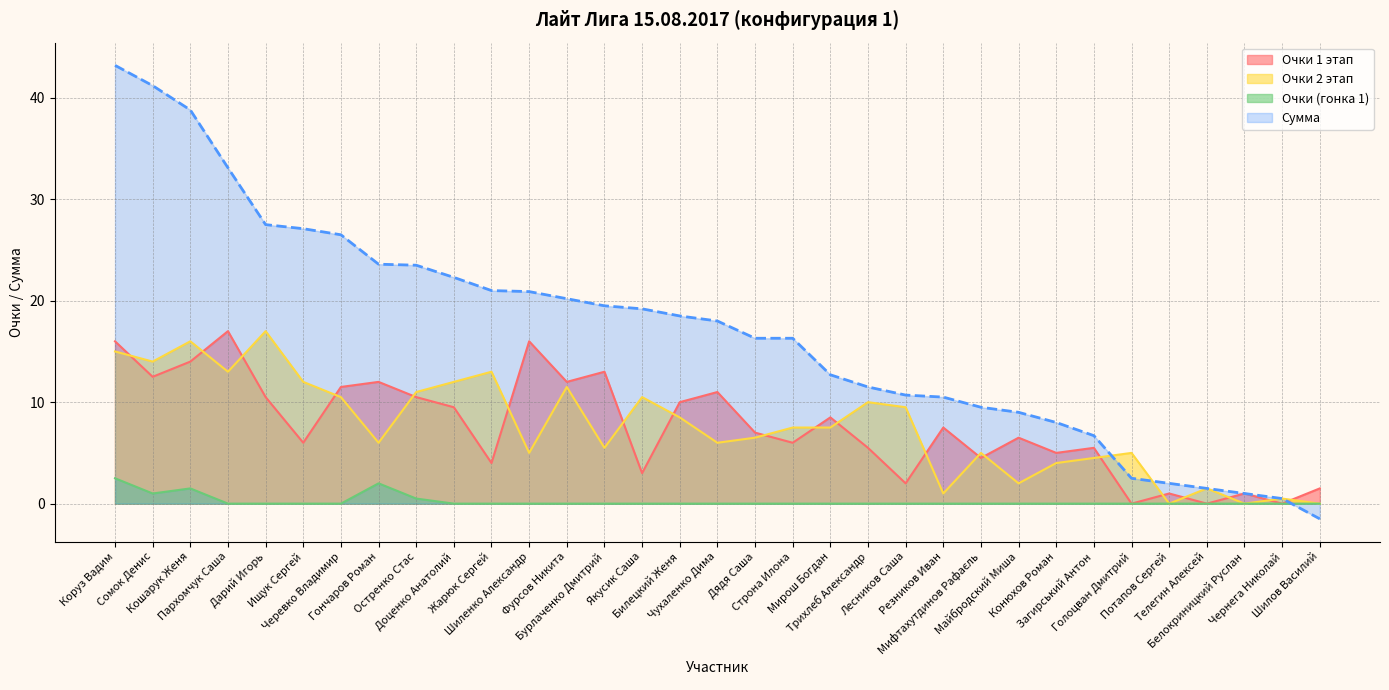

Reading right to left, list all the values displayed in this chart.

Очки (гонка 1): 0.0	0.0	0.0	0.0	0.0	0.0	0.0	0.0	0.0	0.0	0.0	0.0	0.0	0.0	0.0	0.0	0.0	0.0	0.0	0.0	0.0	0.0	0.0	0.0	0.5	2.0	0.0	0.0	0.0	0.0	1.5	1.0	2.5
Очки 1 этап: 1.5	0.0	1.0	0.0	1.0	0.0	5.5	5.0	6.5	4.5	7.5	2.0	5.5	8.5	6.0	7.0	11.0	10.0	3.0	13.0	12.0	16.0	4.0	9.5	10.5	12.0	11.5	6.0	10.5	17.0	14.0	12.5	16.0
Очки 2 этап: 0.0	0.5	0.0	1.5	0.0	5.0	4.5	4.0	2.0	5.0	1.0	9.5	10.0	7.5	7.5	6.5	6.0	8.5	10.5	5.5	11.5	5.0	13.0	12.0	11.0	6.0	10.5	12.0	17.0	13.0	16.0	14.0	15.0
Сумма: -1.5	0.5	1.0	1.5	2.0	2.5	6.7	8.0	9.0	9.5	10.5	10.7	11.5	12.7	16.3	16.3	18.0	18.5	19.2	19.5	20.2	20.9	21.0	22.3	23.5	23.6	26.5	27.1	27.5	33.1	38.8	41.2	43.2